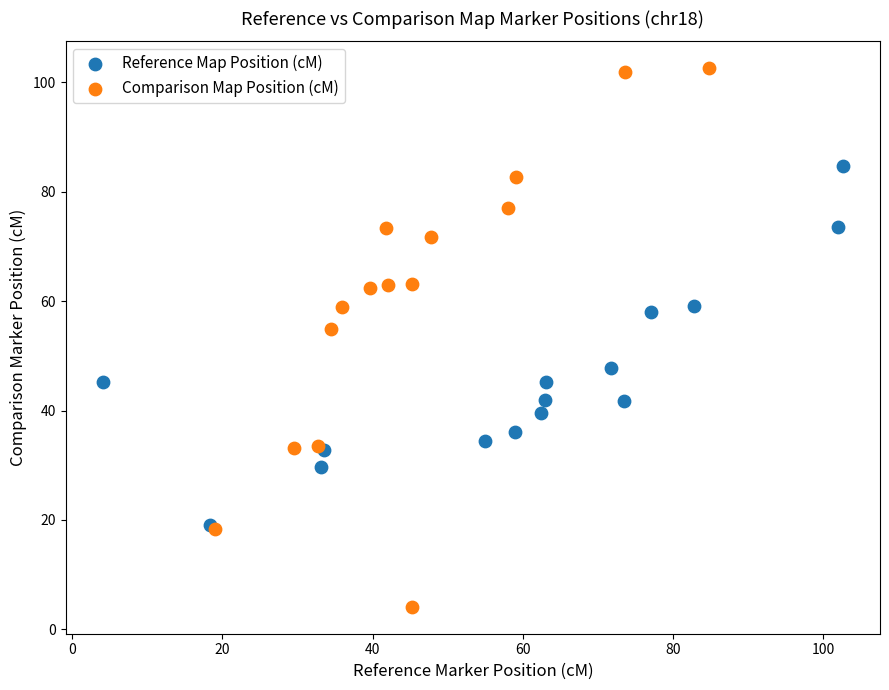

Which series reaches the maximum Y coordinate?

Comparison Map Position (cM)